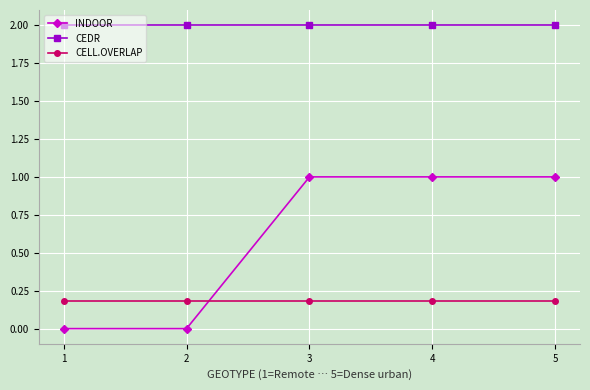

How many lines are shown in the chart?

3